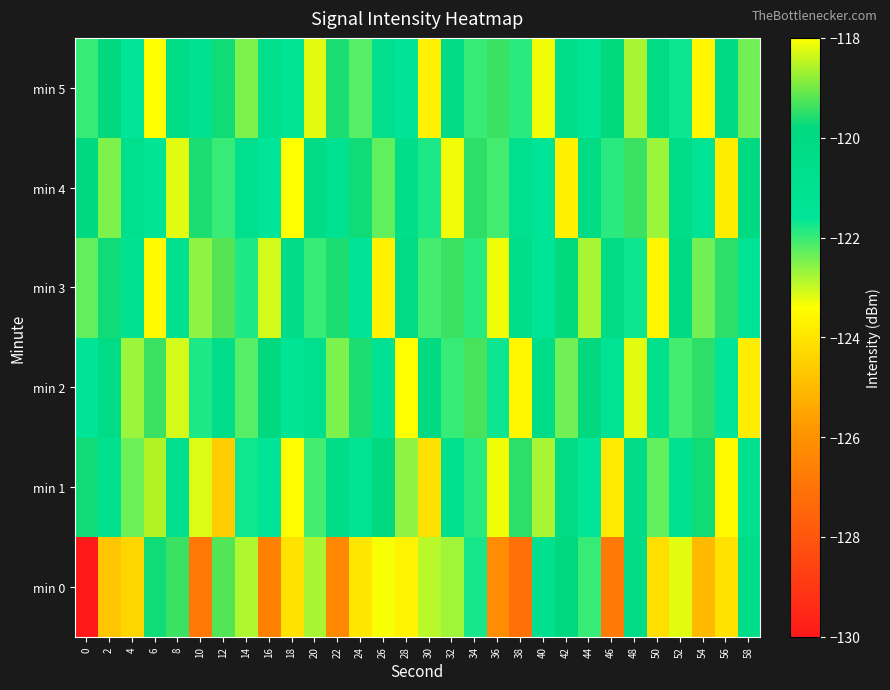

Which series has the largest range (max minus min)?

min 0